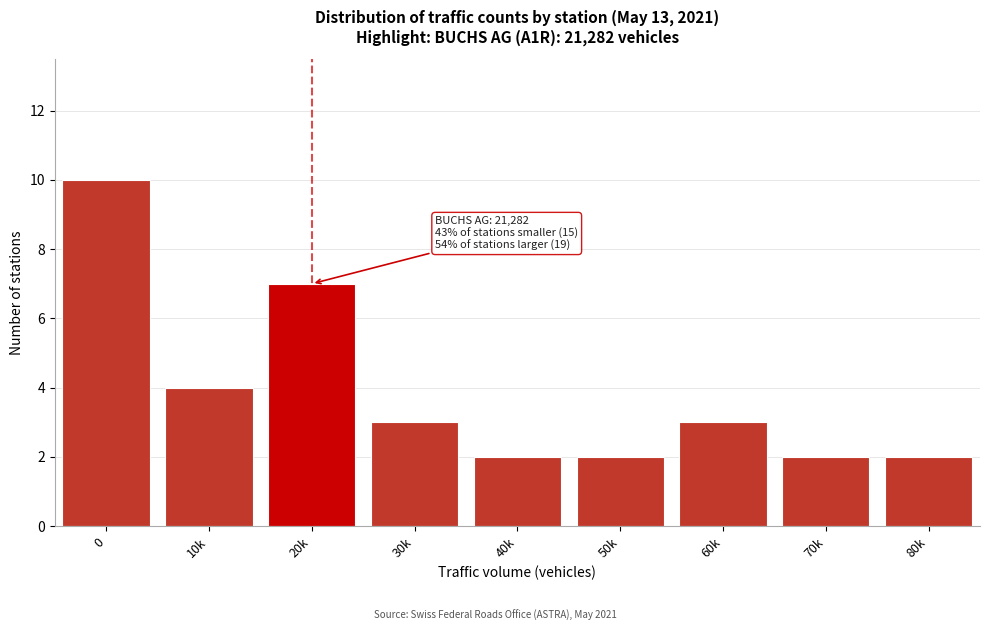

Reading right to left, extract all data points from this chart.

80k=2	70k=2	60k=3	50k=2	40k=2	30k=3	20k=7	10k=4	0=10